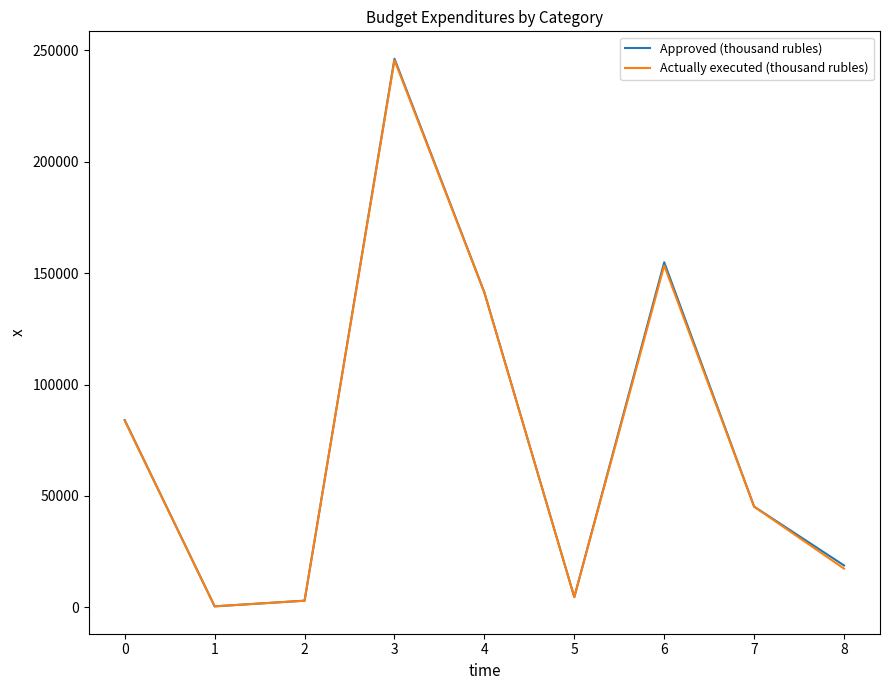

Which series has the widest spread of values?

Approved (thousand rubles)